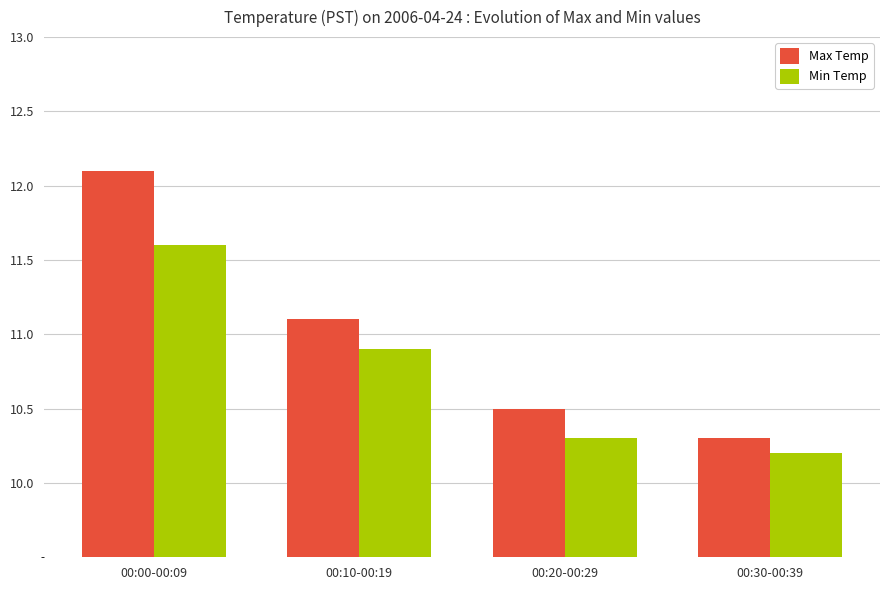

Reading right to left, transcribe all the data shown in this chart.

Max Temp: 10.3	10.5	11.1	12.1
Min Temp: 10.2	10.3	10.9	11.6